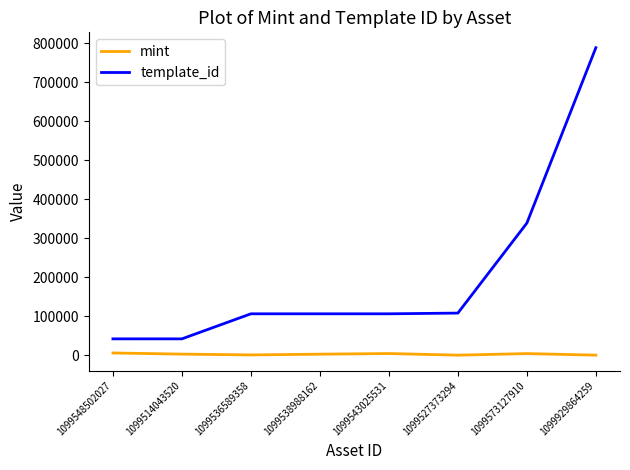

Which series has the largest total across all categories?

template_id